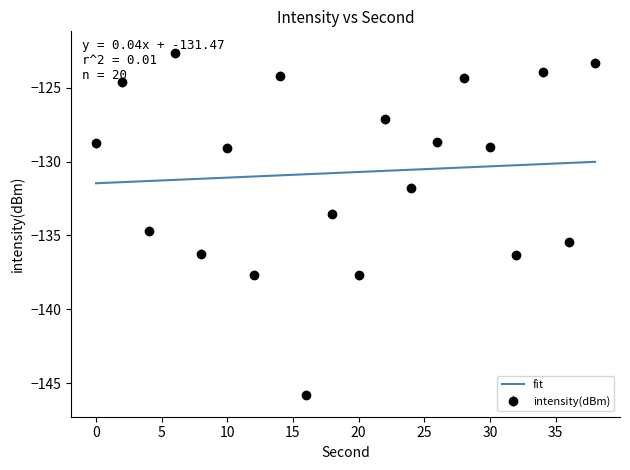

Is it true that the value at 22 is -127.1?

True